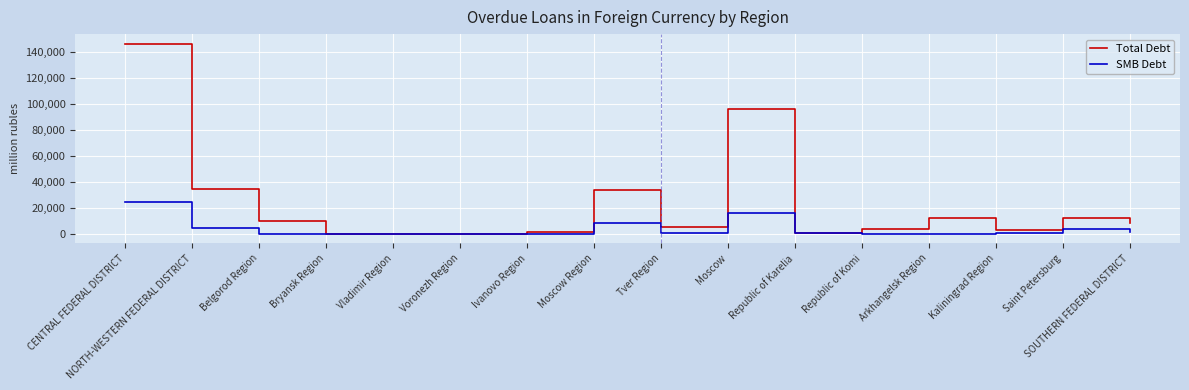

Read the Total Debt value at Arkhangelsk Region.

11914